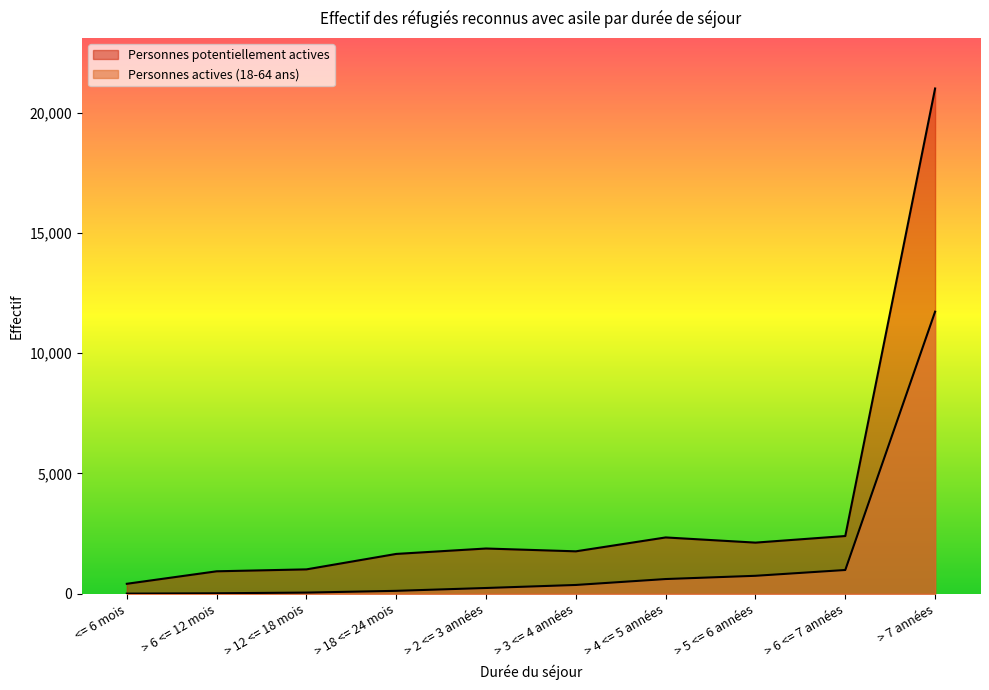

Reading left to right, list all the values displayed in this chart.

Personnes potentiellement actives: <= 6 mois=414	> 6 <= 12 mois=933	> 12 <= 18 mois=1013	> 18 <= 24 mois=1655	> 2 <= 3 années=1880	> 3 <= 4 années=1763	> 4 <= 5 années=2340	> 5 <= 6 années=2125	> 6 <= 7 années=2399	> 7 années=20998
Personnes actives (18-64 ans): <= 6 mois=5	> 6 <= 12 mois=20	> 12 <= 18 mois=48	> 18 <= 24 mois=121	> 2 <= 3 années=239	> 3 <= 4 années=365	> 4 <= 5 années=611	> 5 <= 6 années=746	> 6 <= 7 années=987	> 7 années=11723